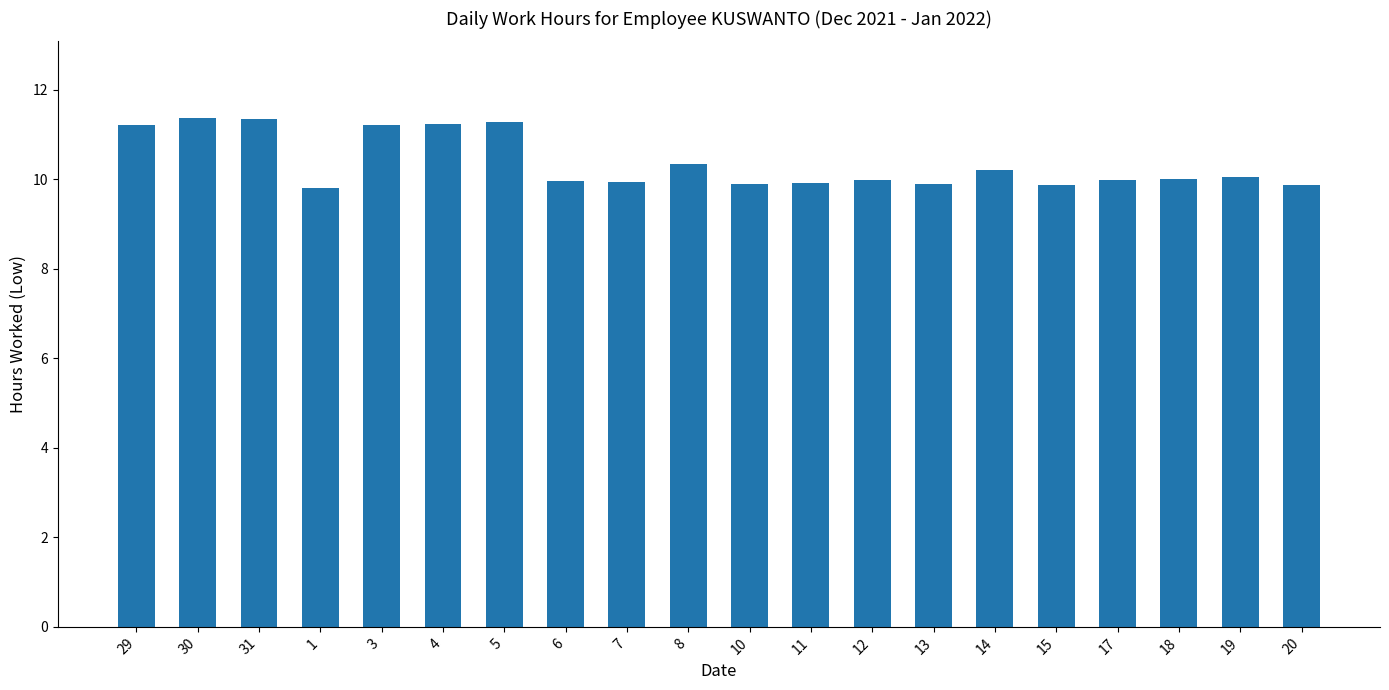

Approximately how many times larger is the value at 8 compared to 29?

0.9